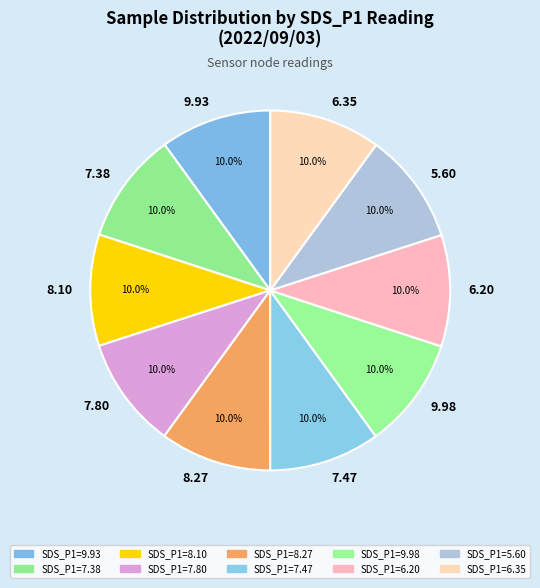

Is there any slice that represents more than half of the pie?

No